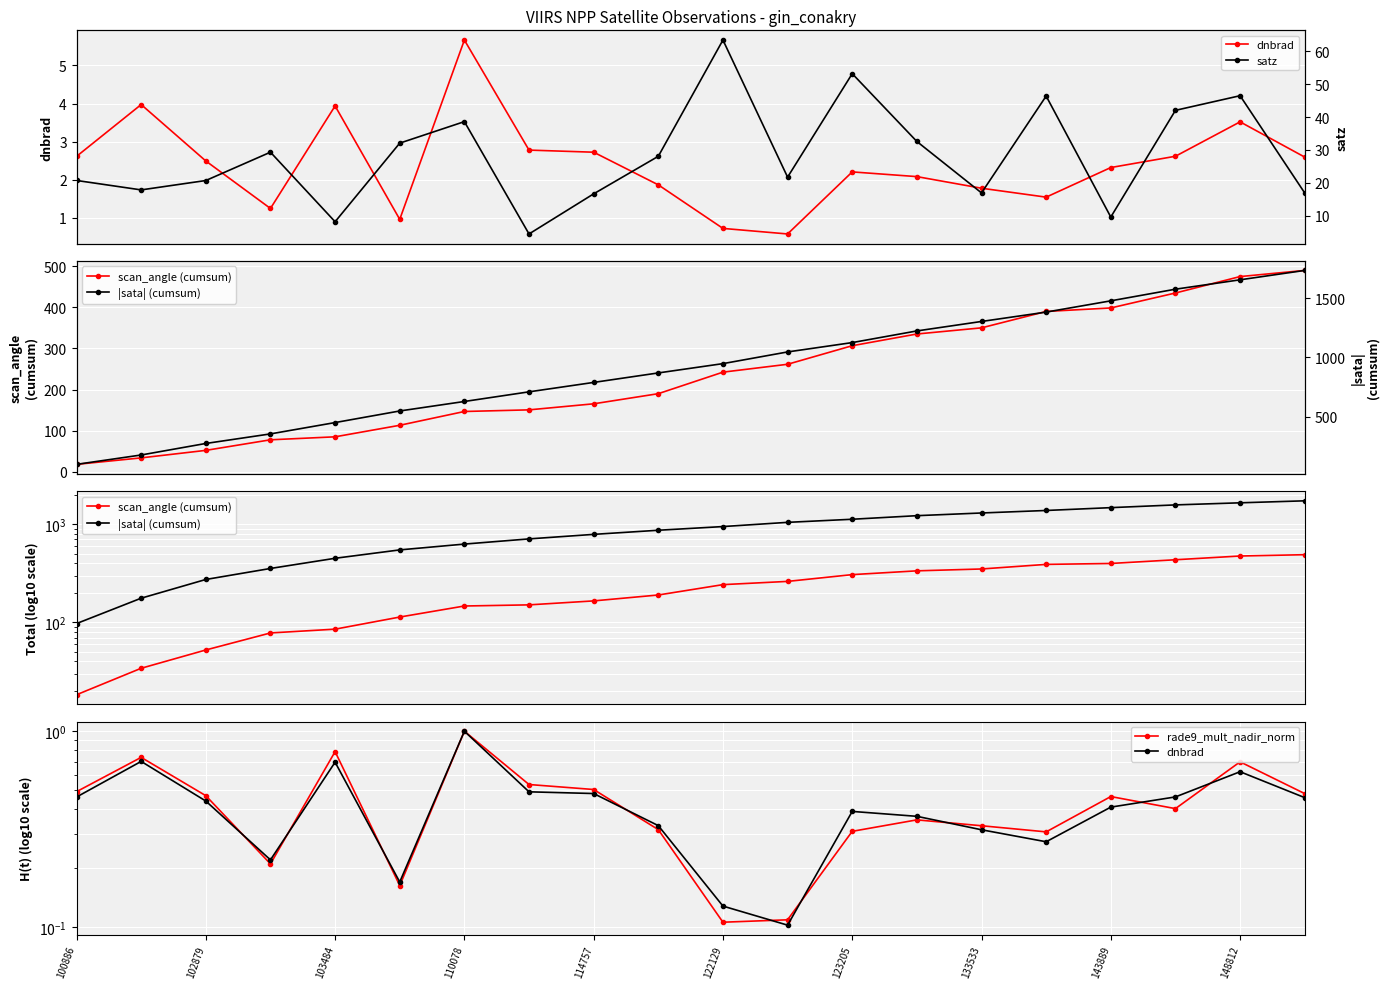

What value does the satz series have at 100886?

20.7